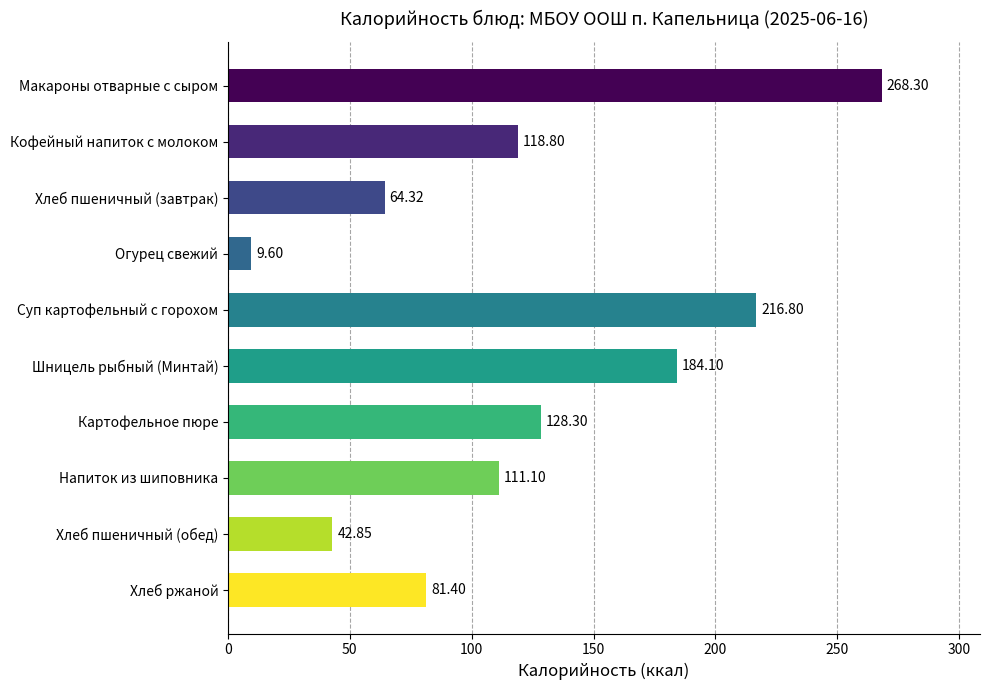

How many data points are less than 118?

5